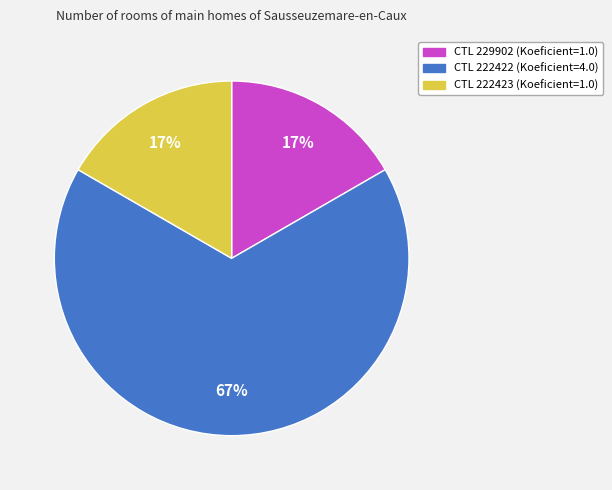

How many slices are in this pie chart?

3